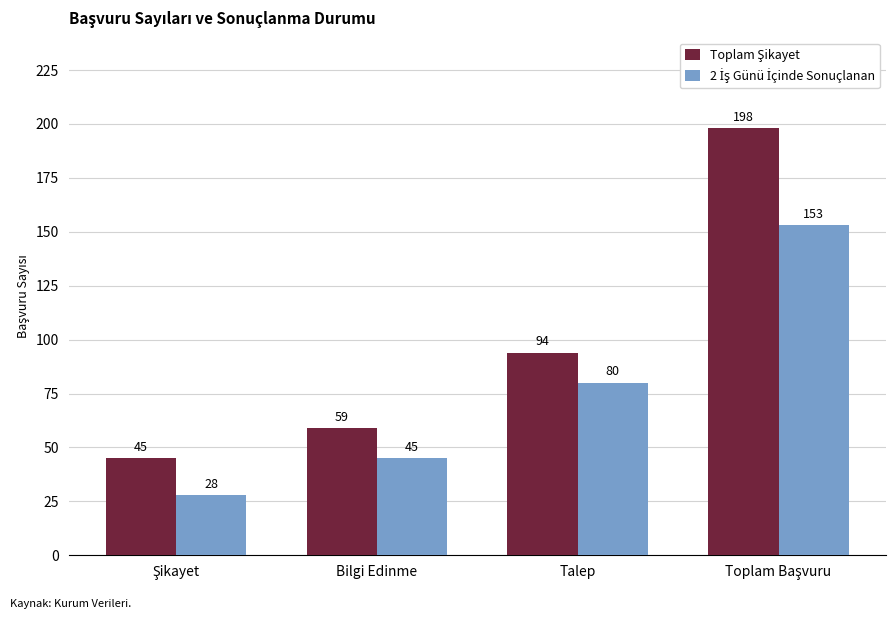

What is the difference between the highest and lowest values at Bilgi Edinme?

14